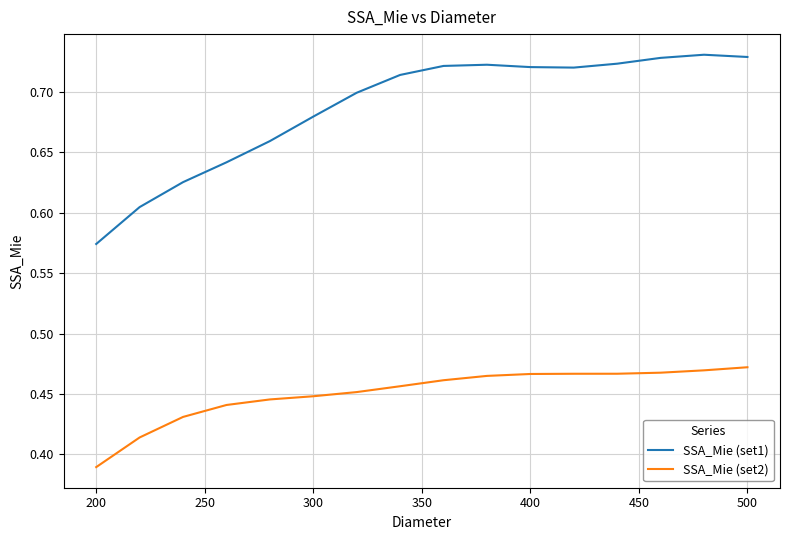

True or false: SSA_Mie (set2) and SSA_Mie (set1) intersect in this chart.

False